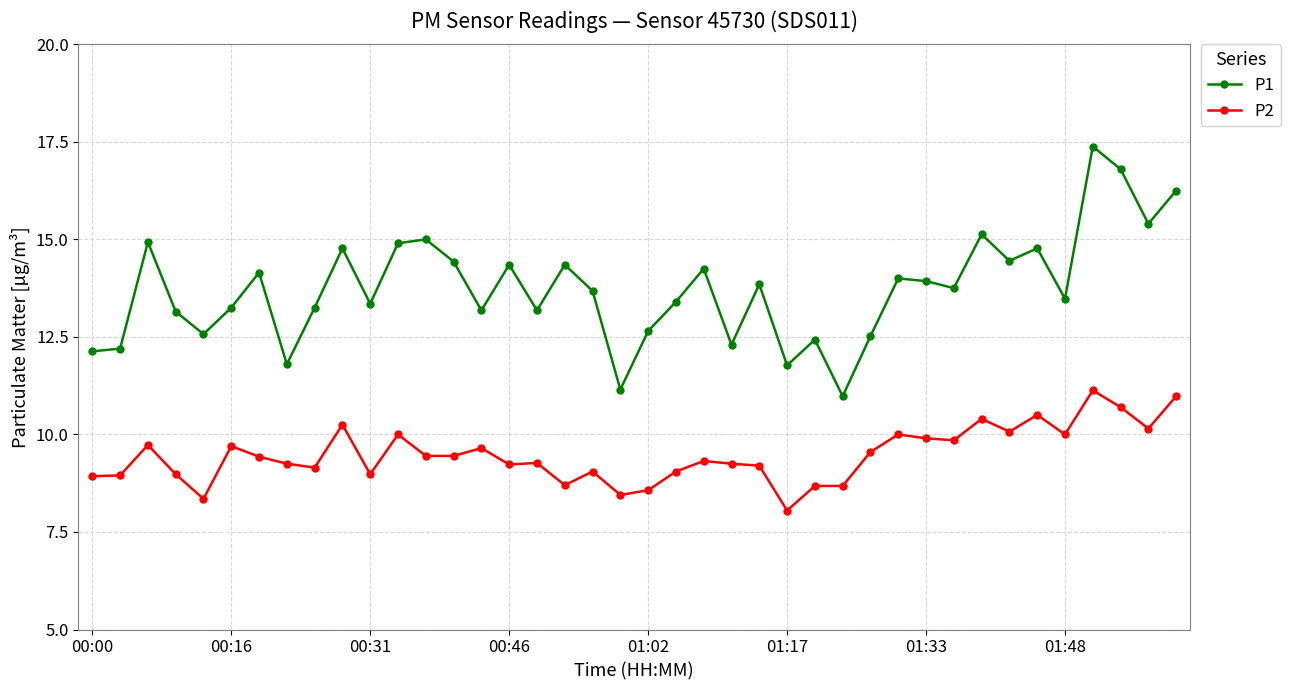

What is the maximum value shown in the chart?

17.4